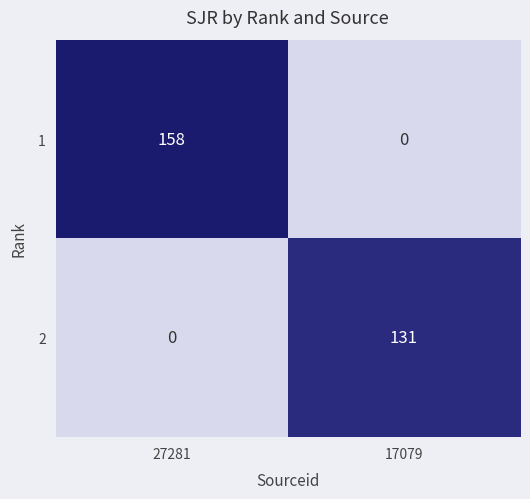

Count the number of data series in this chart.

2